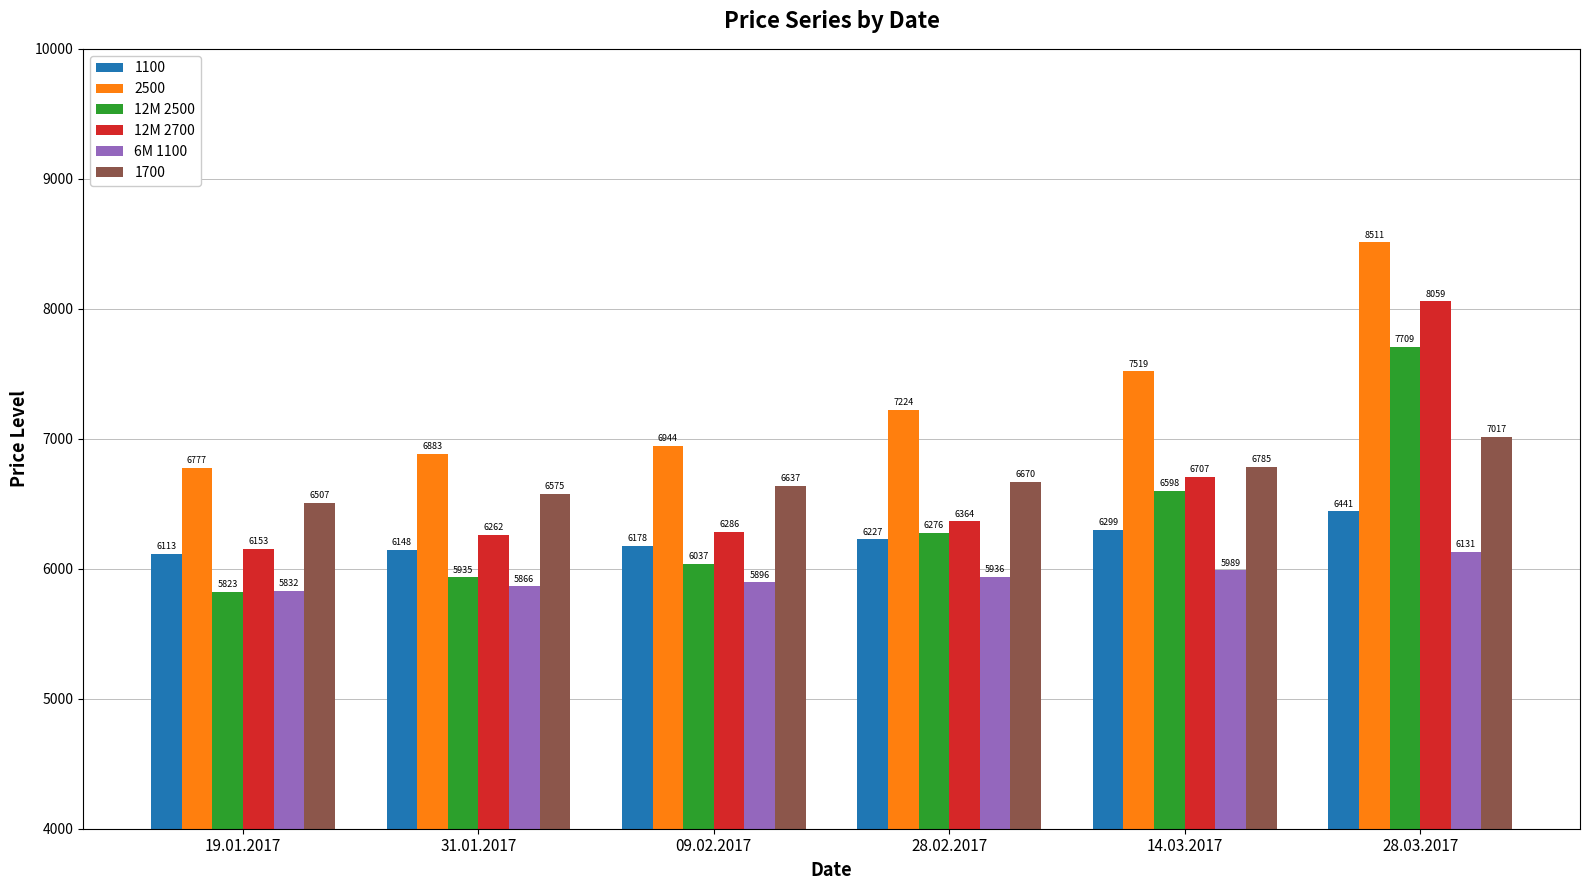

Which series has the largest range (max minus min)?

12M 2700